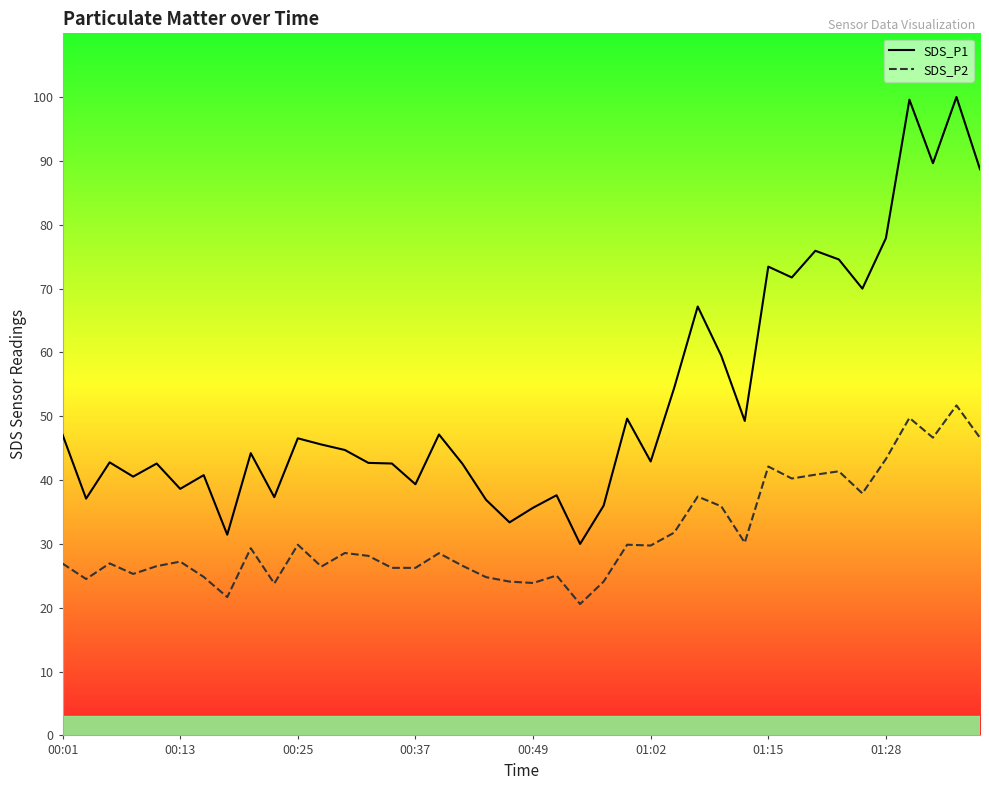

Reading left to right, extract all data points from this chart.

SDS_P1: 47.1	37.1	42.8	40.5	42.6	38.6	40.8	31.4	44.2	37.3	46.5	45.6	44.7	42.7	42.6	39.4	47.1	42.5	36.9	33.4	35.7	37.6	30.0	36.0	49.6	42.9	54.5	67.2	59.5	49.3	73.5	71.8	75.9	74.6	70.0	77.9	99.6	89.7	100.0	88.7
SDS_P2: 26.9	24.5	26.9	25.3	26.5	27.2	24.8	21.7	29.3	23.8	29.9	26.4	28.6	28.1	26.2	26.2	28.6	26.6	24.8	24.1	23.9	25.1	20.6	24.1	29.9	29.8	31.8	37.4	35.9	30.2	42.1	40.2	40.9	41.4	37.9	43.3	49.8	46.6	51.7	46.6